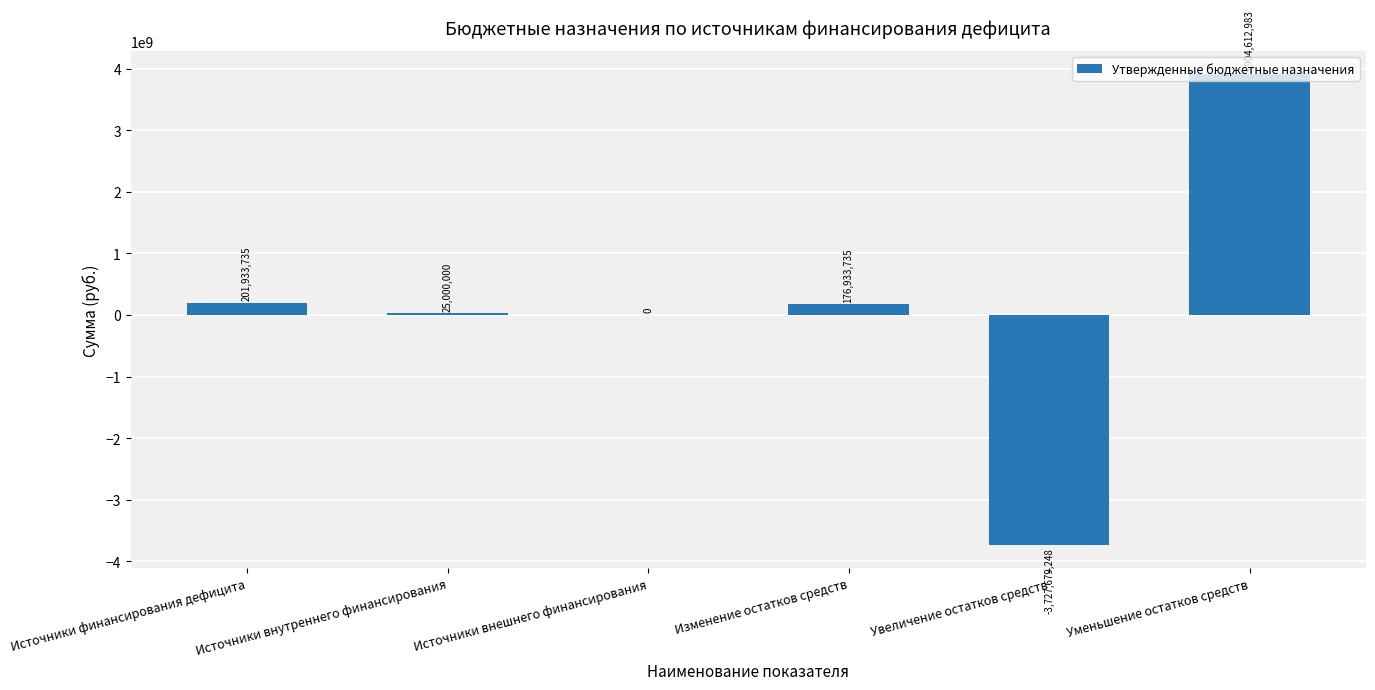

Which category has the highest value across all series?

Уменьшение остатков средств